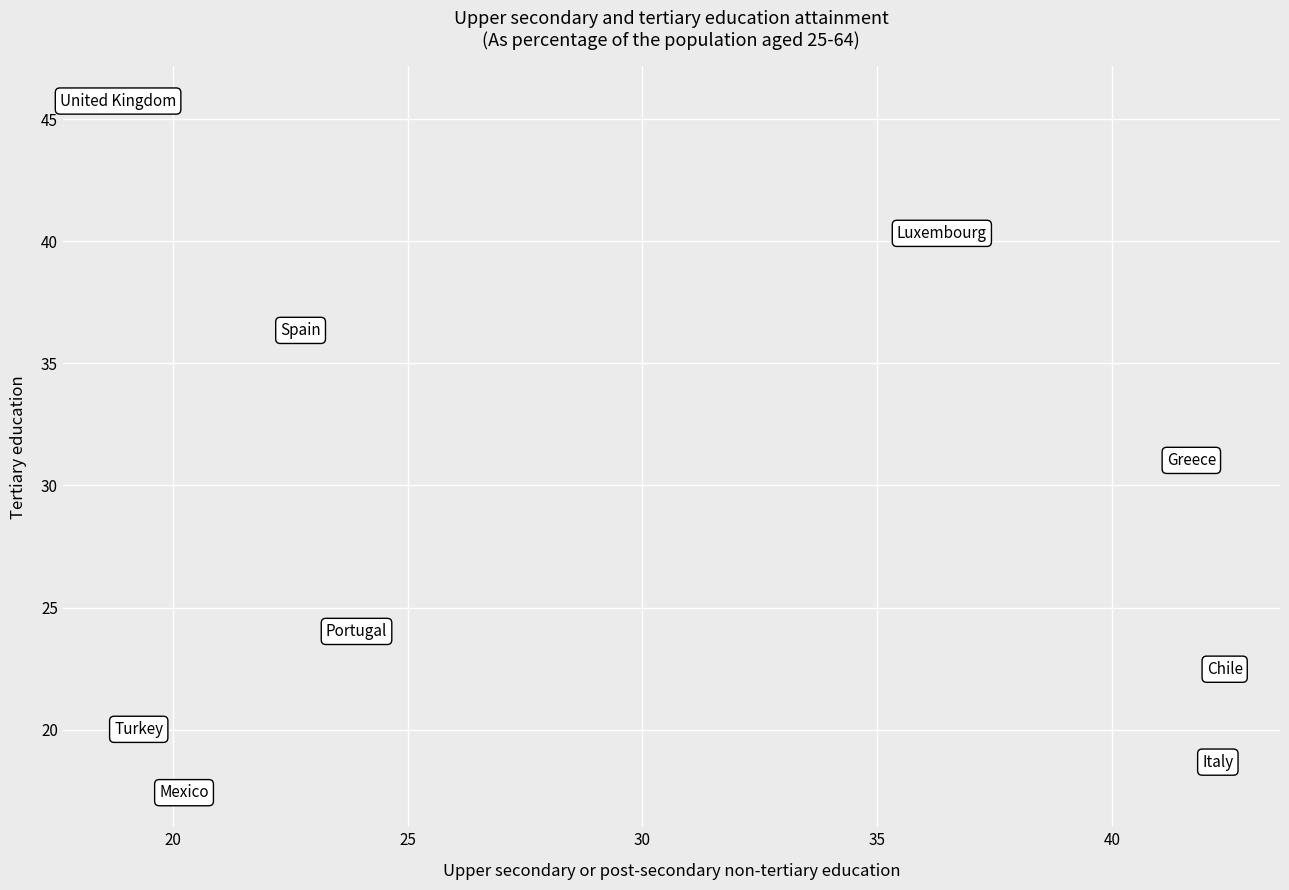

What is the average Y value?

28.4